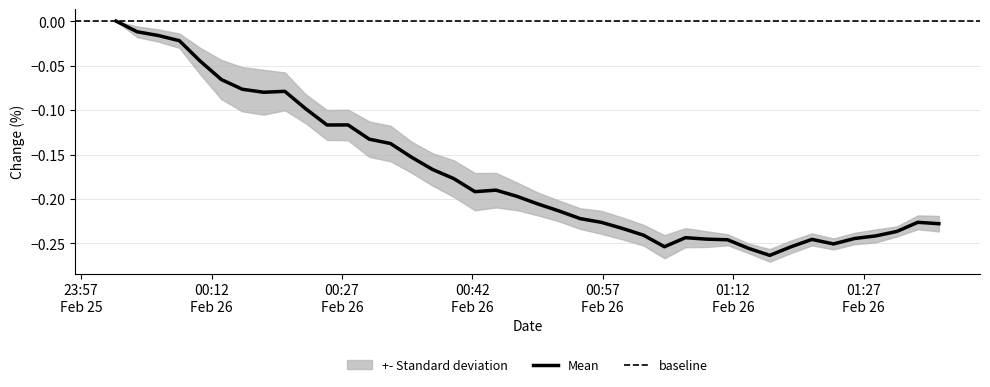

What is the difference between the maximum and second lowest values?

0.3